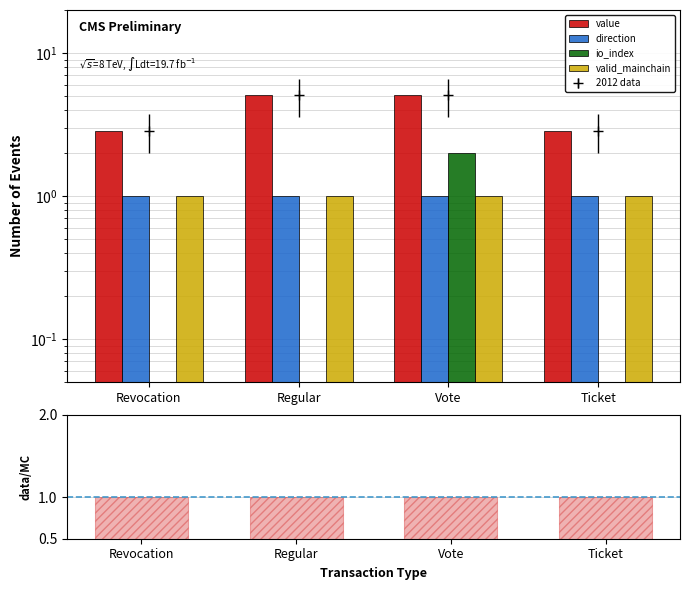

How many bars are there in total?

20